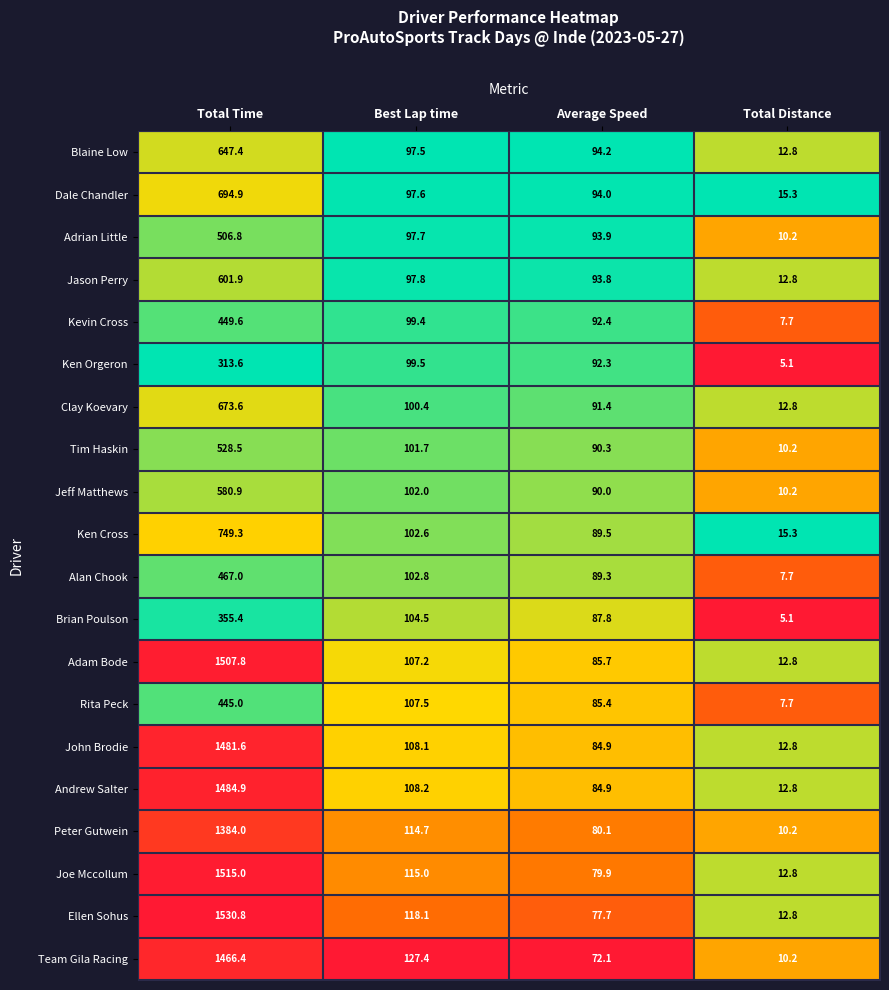

Read the Brian Poulson value at Total Distance.

5.1